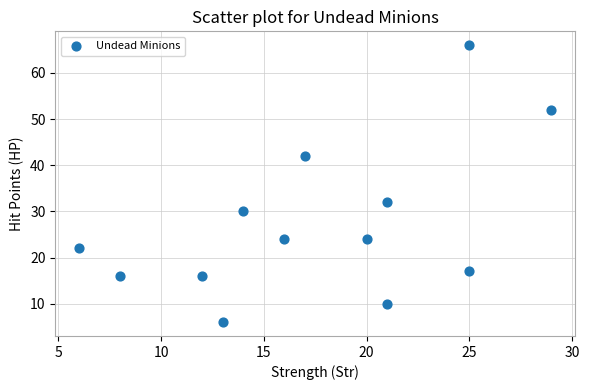

What Y value in the scatter plot is closest to 36?

32